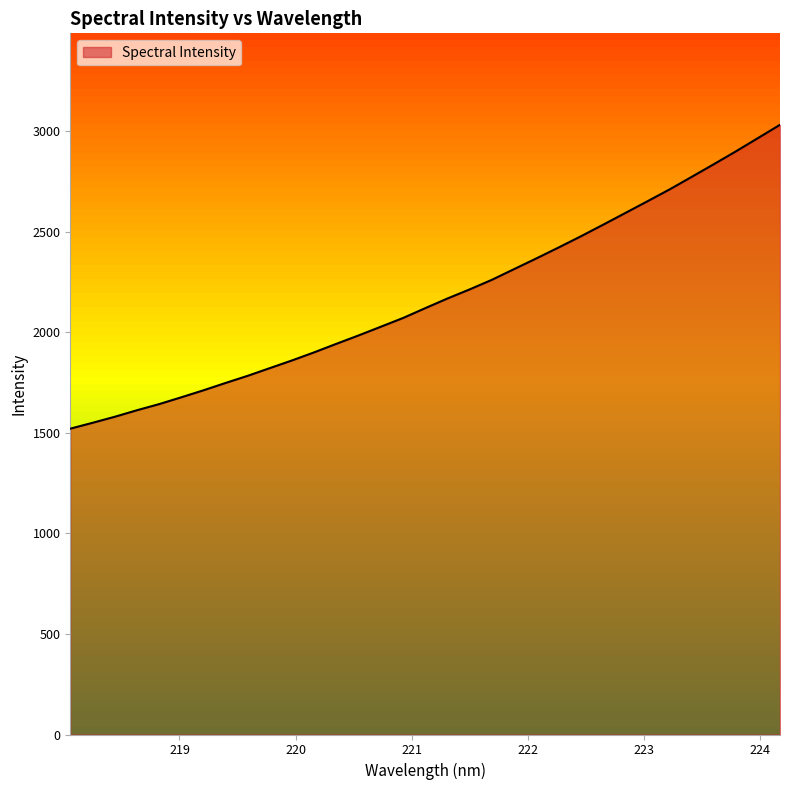

At which label is the value closest to 2276?

221.6902